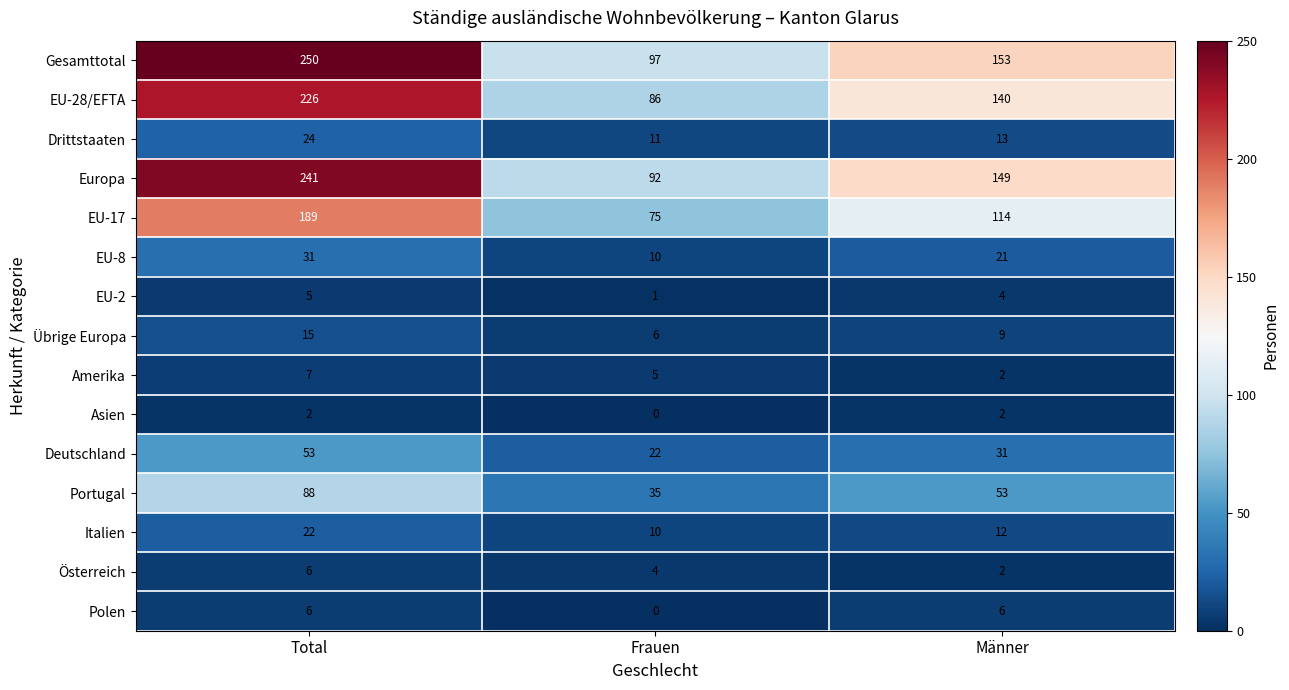

At which category is the sum across all series the highest?

Total